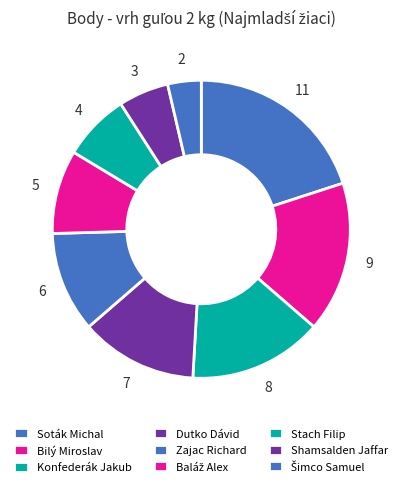

To the nearest percent, what portion does Shamsalden Jaffar represent?

5%